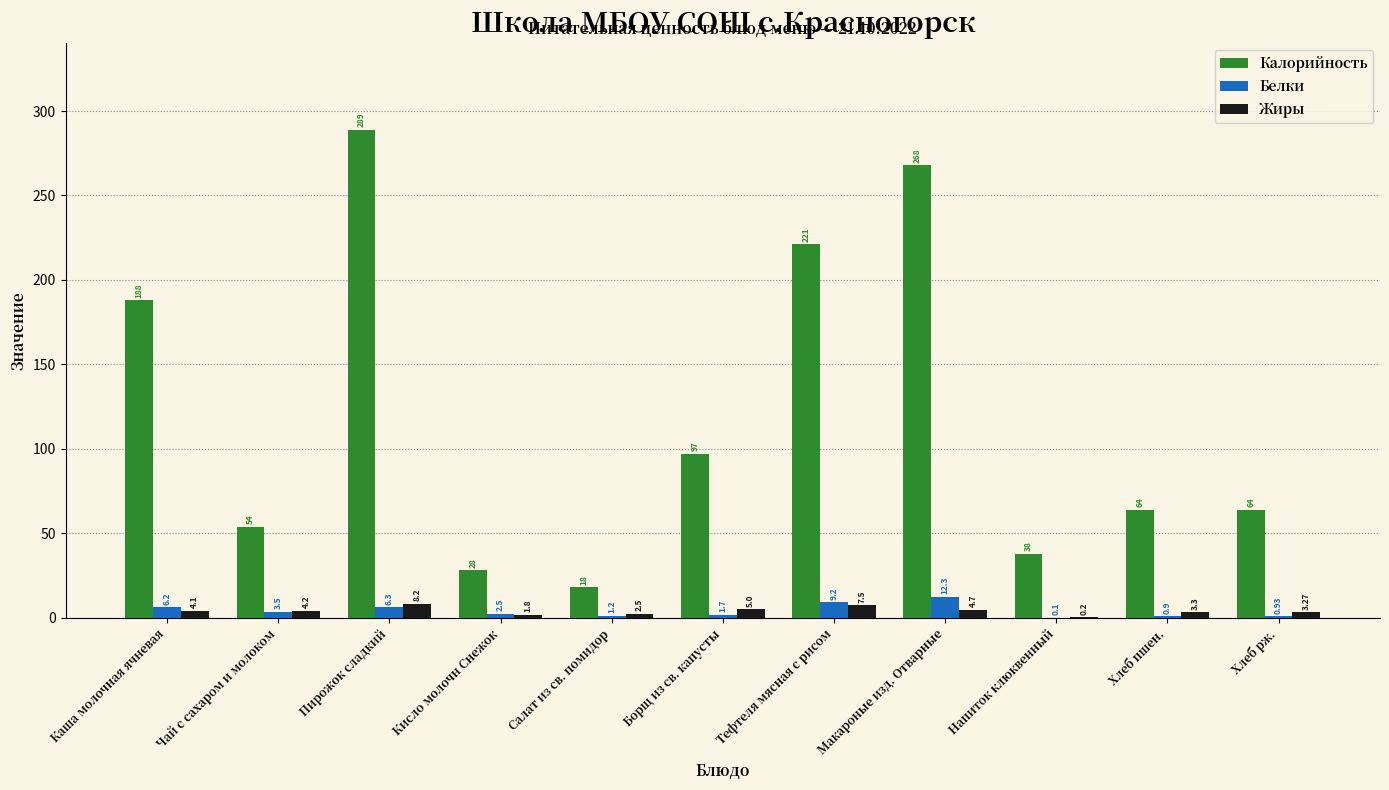

Are the bars grouped side by side (vs. stacked)?

Yes